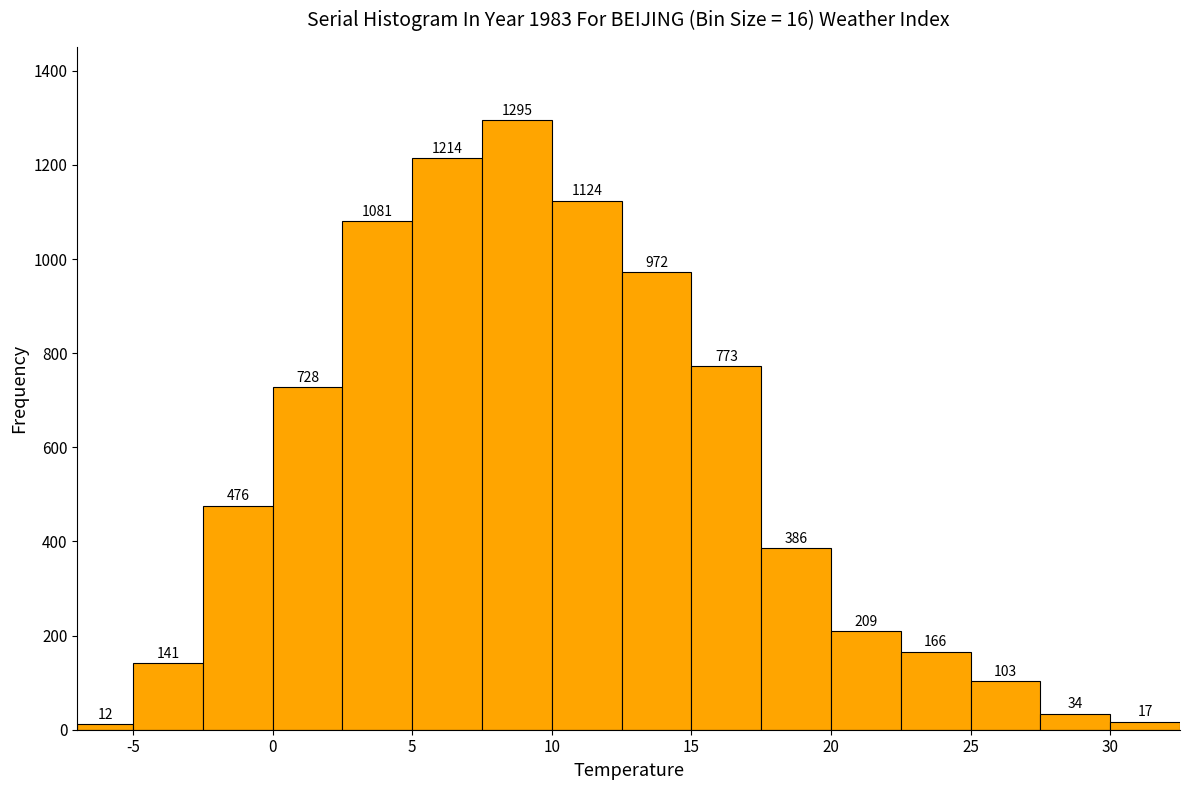

Which range on the x-axis has the tallest bar?

7.5 to 10.0